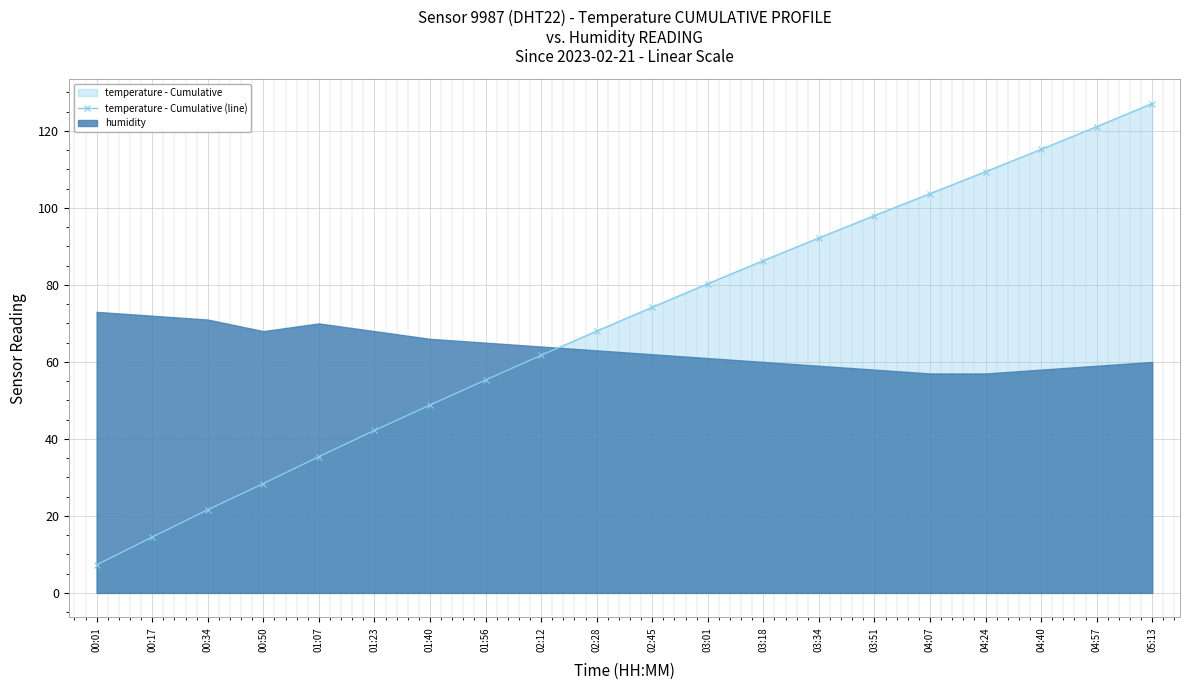

List the labels in order of value, largest first.

05:13, 04:57, 04:40, 04:24, 04:07, 03:51, 03:34, 03:18, 03:01, 02:45, 02:28, 02:12, 01:56, 01:40, 01:23, 01:07, 00:50, 00:34, 00:17, 00:01